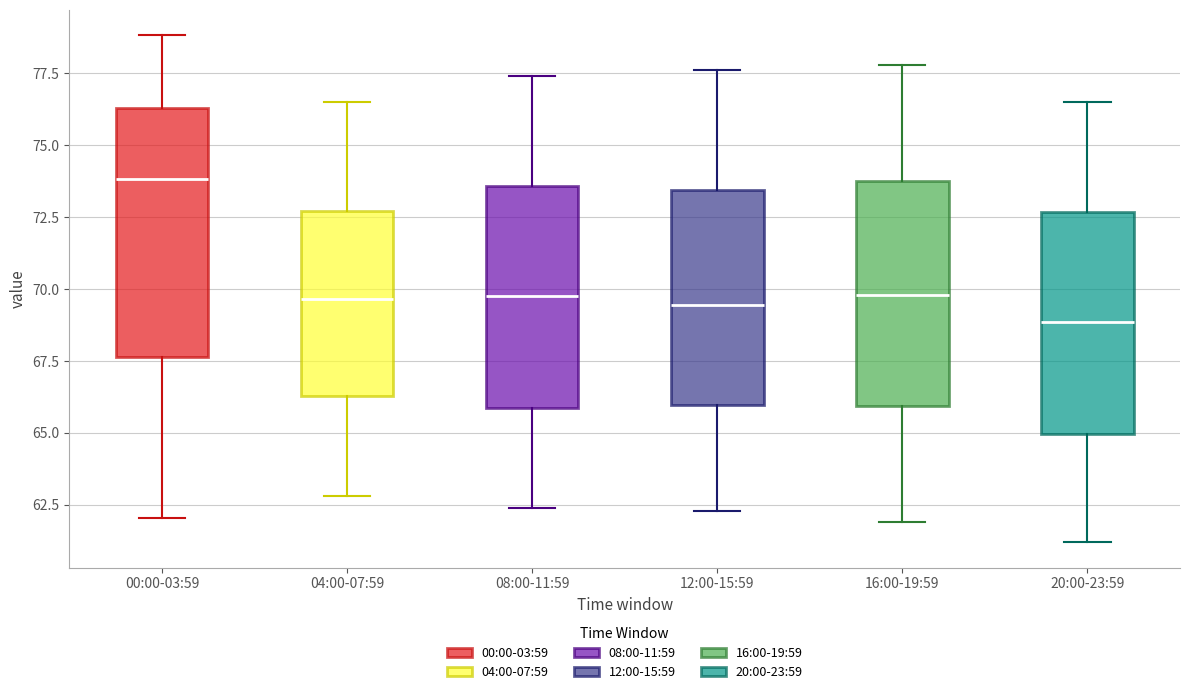

Reading left to right, transcribe this box plot: for each box, give where its median line is, the range the box spans, and where its two whiskers end, as read against the y-axis. The values are not printed on the chart, so give them approximately, as read against the axis.

00:00-03:59: median 74.0, box 67.5 to 76.5, whiskers 62.0 to 79.0
04:00-07:59: median 69.5, box 66.5 to 72.5, whiskers 63.0 to 76.5
08:00-11:59: median 70.0, box 66.0 to 73.5, whiskers 62.5 to 77.5
12:00-15:59: median 69.5, box 66.0 to 73.5, whiskers 62.5 to 77.5
16:00-19:59: median 70.0, box 66.0 to 74.0, whiskers 62.0 to 78.0
20:00-23:59: median 69.0, box 65.0 to 72.5, whiskers 61.0 to 76.5